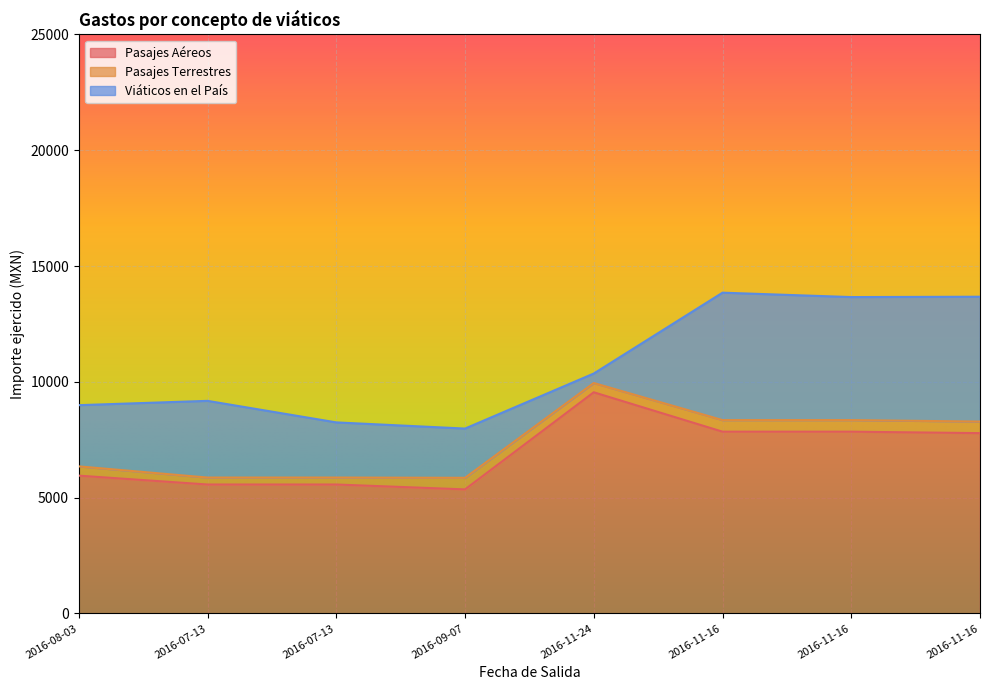

Where is the first local maximum for Pasajes Aéreos?

2016-11-24